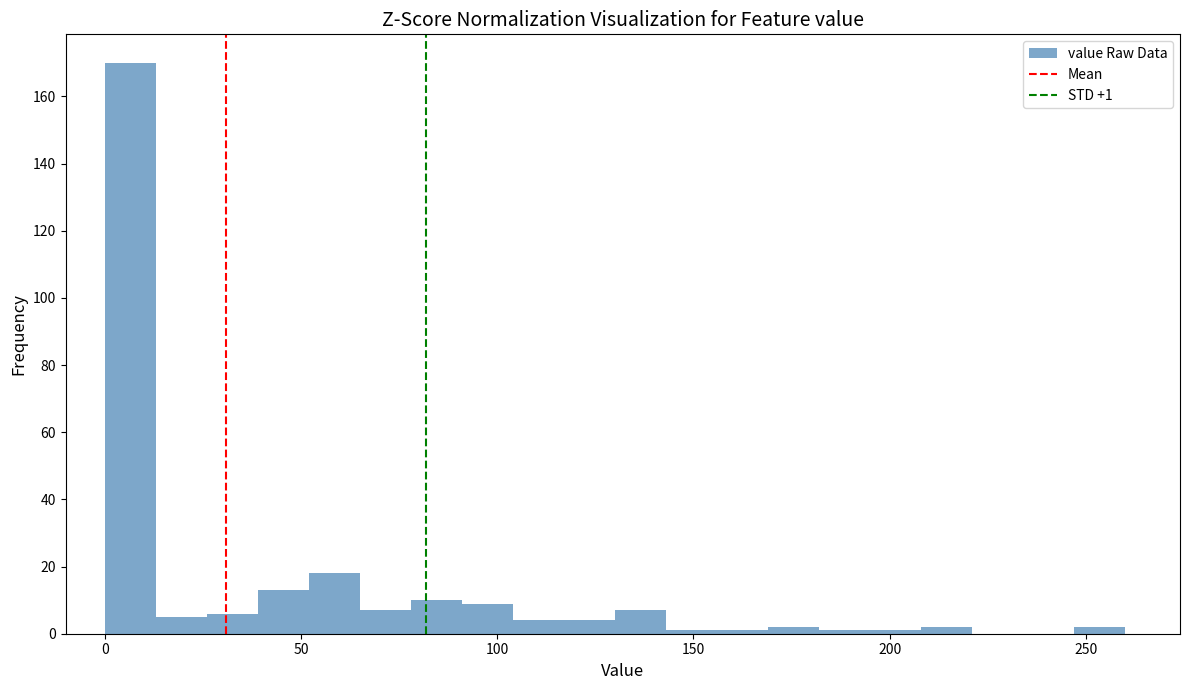

Read against the x-axis, roughly where is the centre of the tallest bar?

5